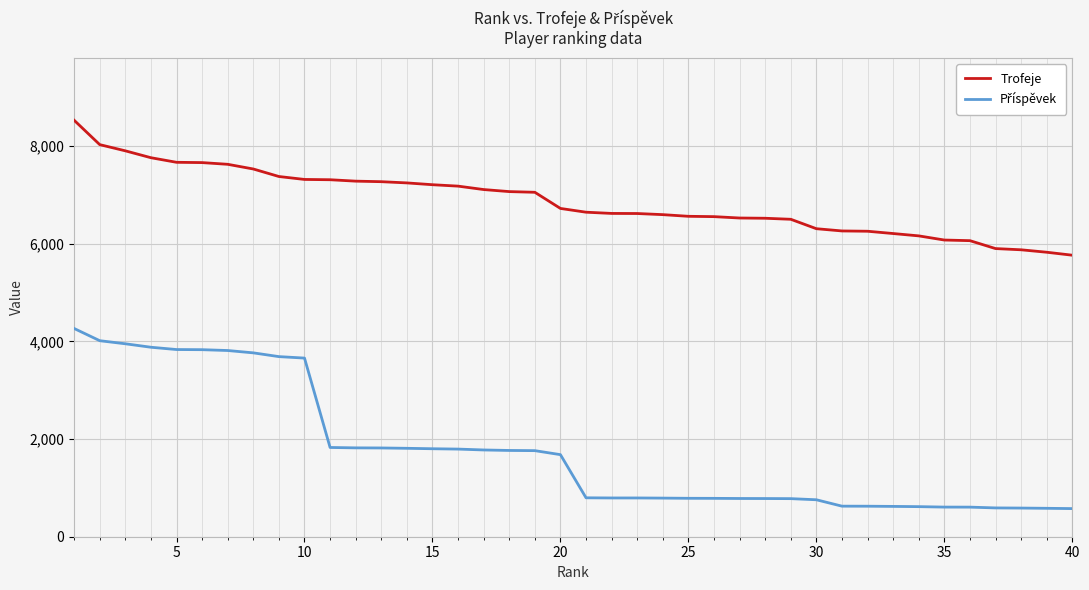

Which series has the largest total across all categories?

Trofeje